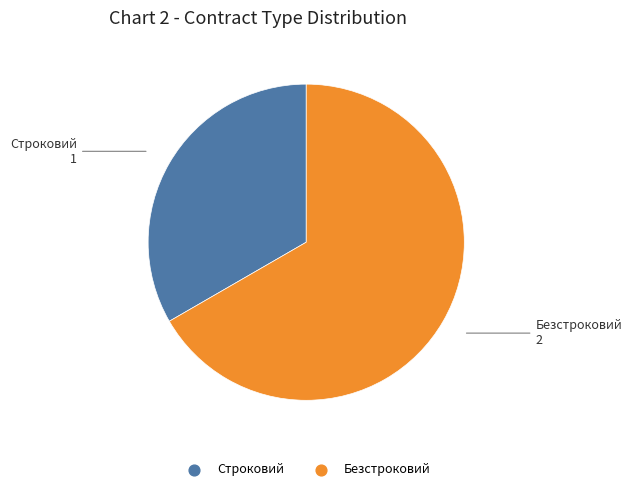

Approximately how many times larger is the value at Безстроковий compared to Строковий?

2.0